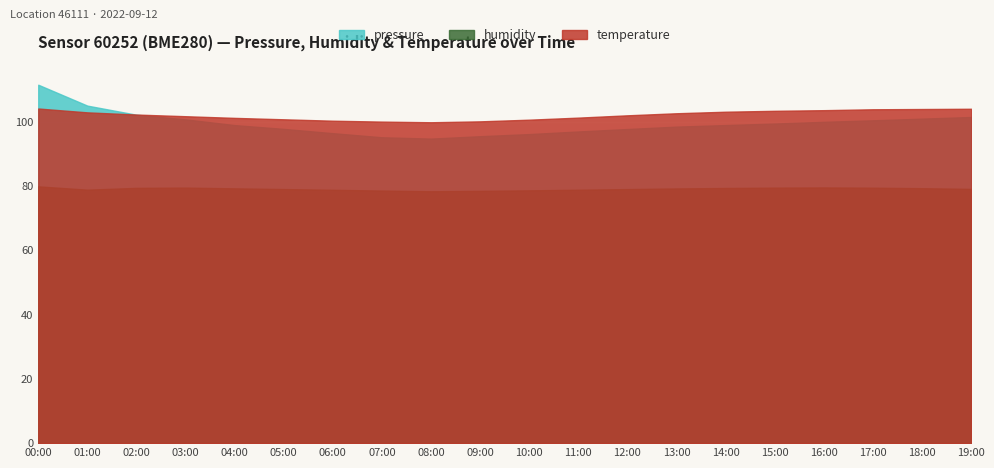

At which category is the sum across all series the highest?

00:00